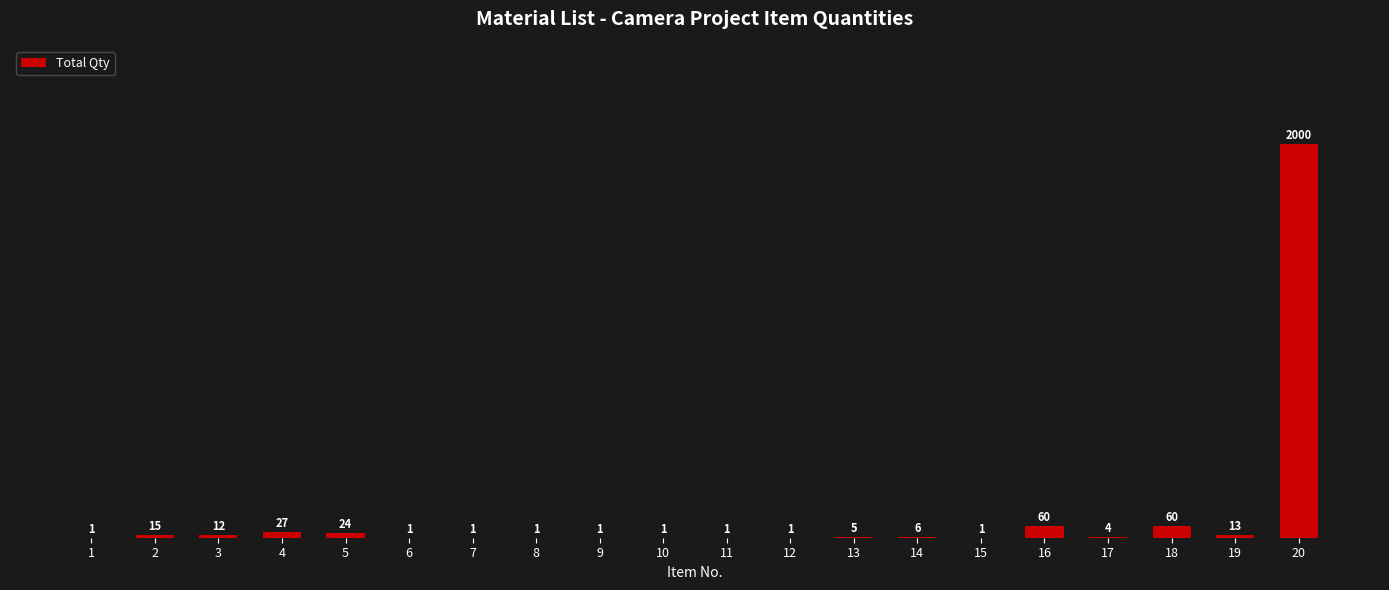

What value does the data have at 5?

24